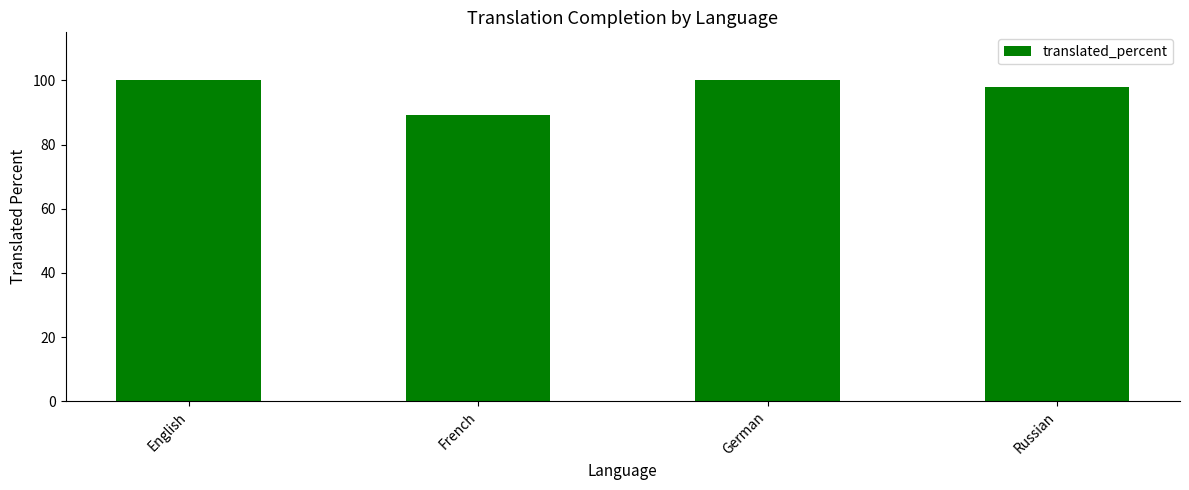

What is the average value?

96.7